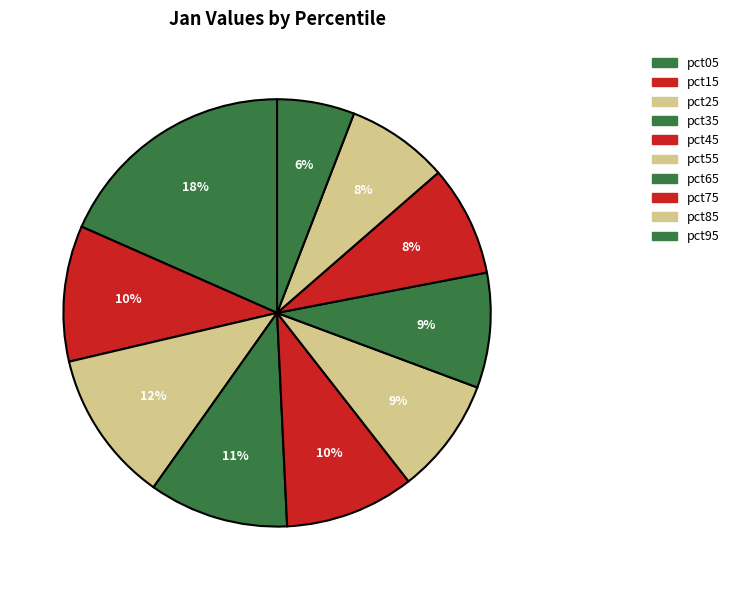

How many segments does this pie chart have?

10